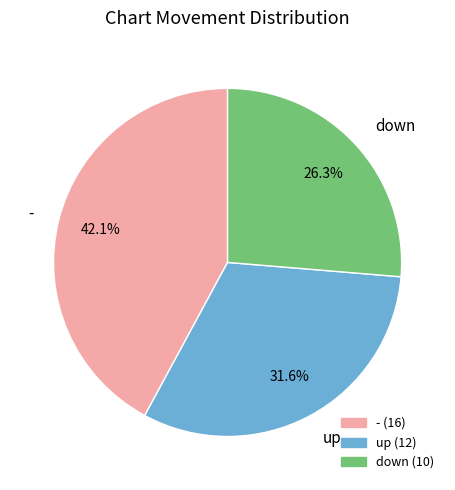

Which has a higher value, down or -?

-